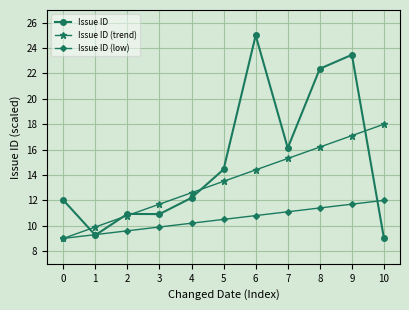

Which series has the largest total across all categories?

Issue ID